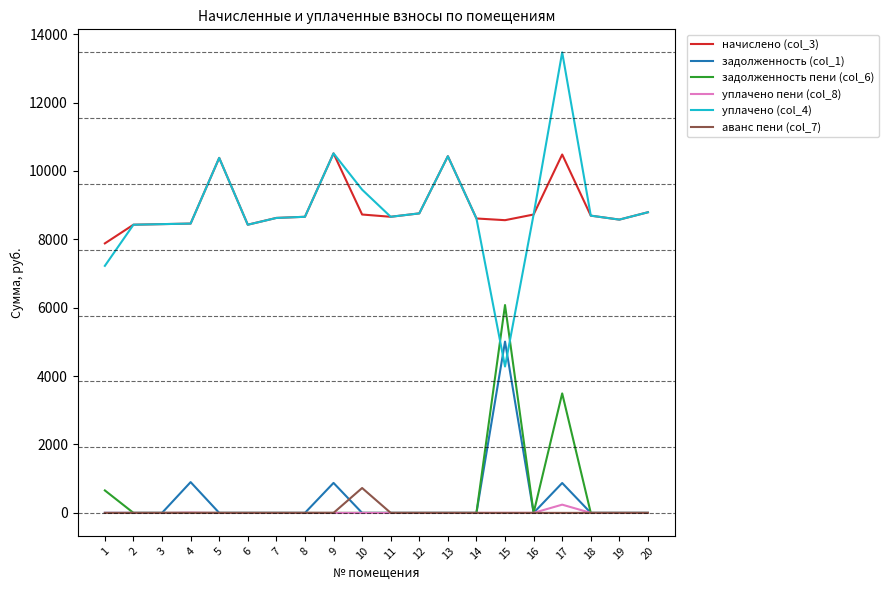

How many categories are shown in the chart?

20